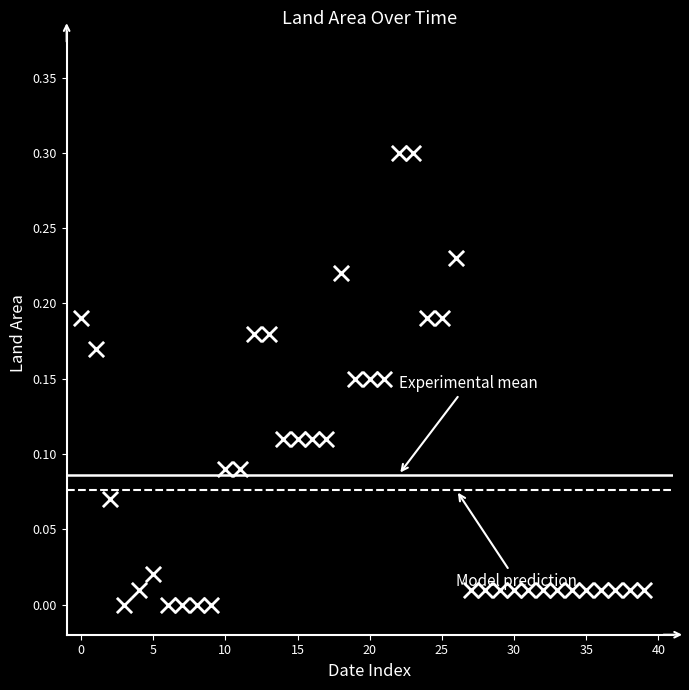

What is the range of Y values (max minus min)?

0.3